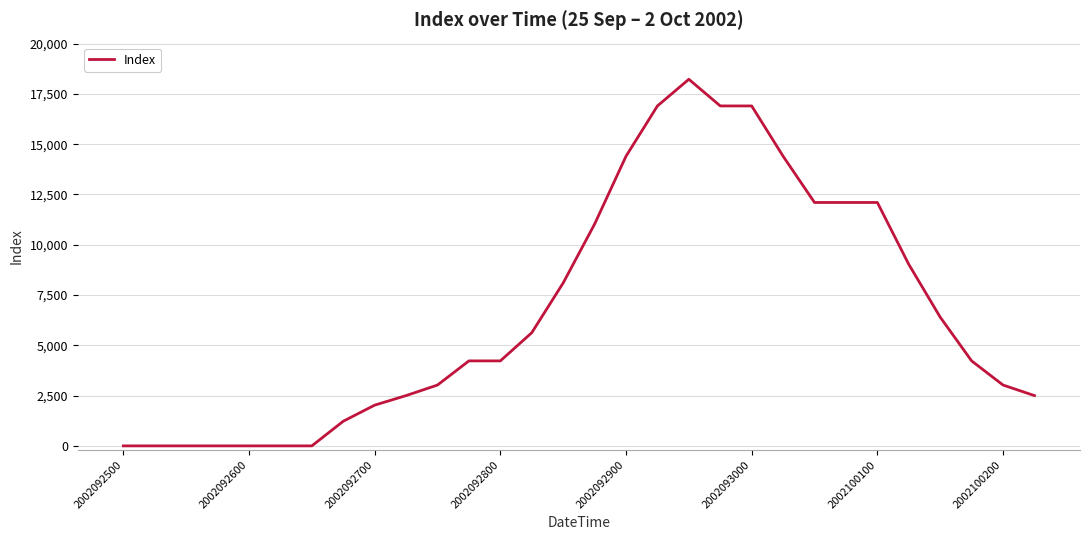

What is the difference between the maximum and minimum values?

18225